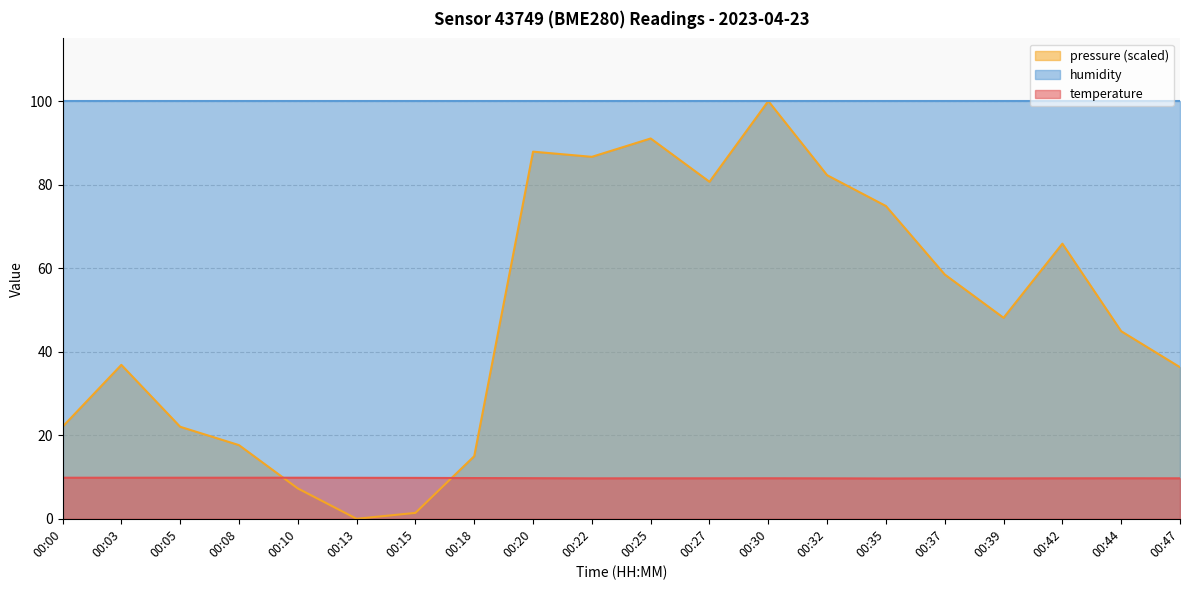

Count the number of data series in this chart.

3